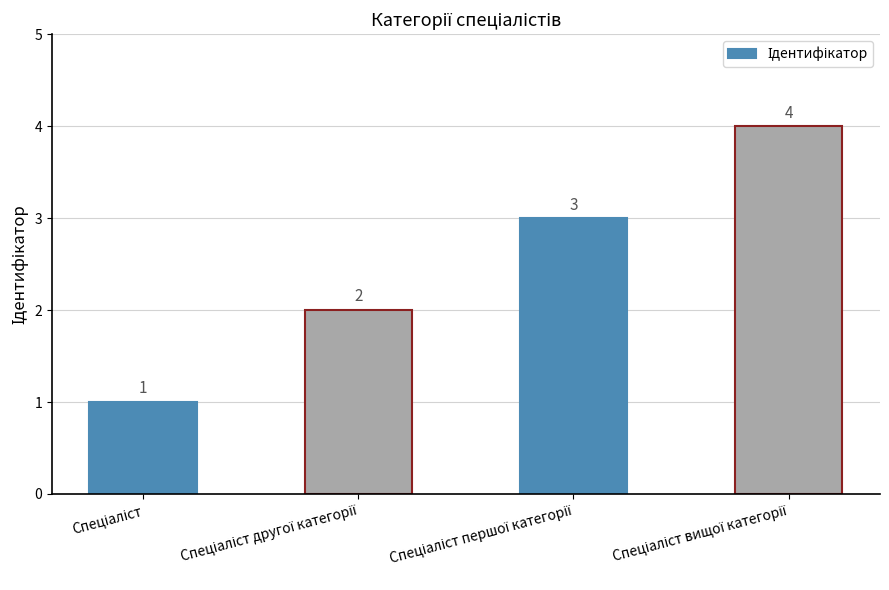

What is the value of the 1st bar from the left?

1